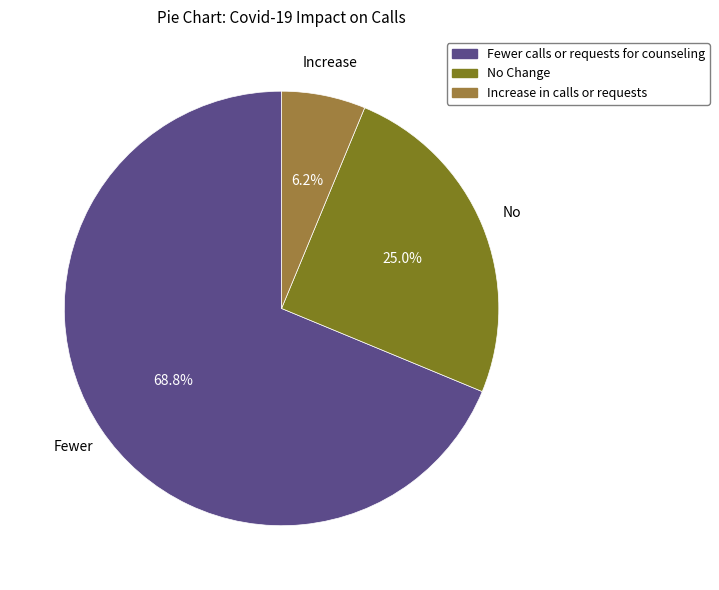

Which slice represents more than half of the pie?

Fewer calls or requests for counseling